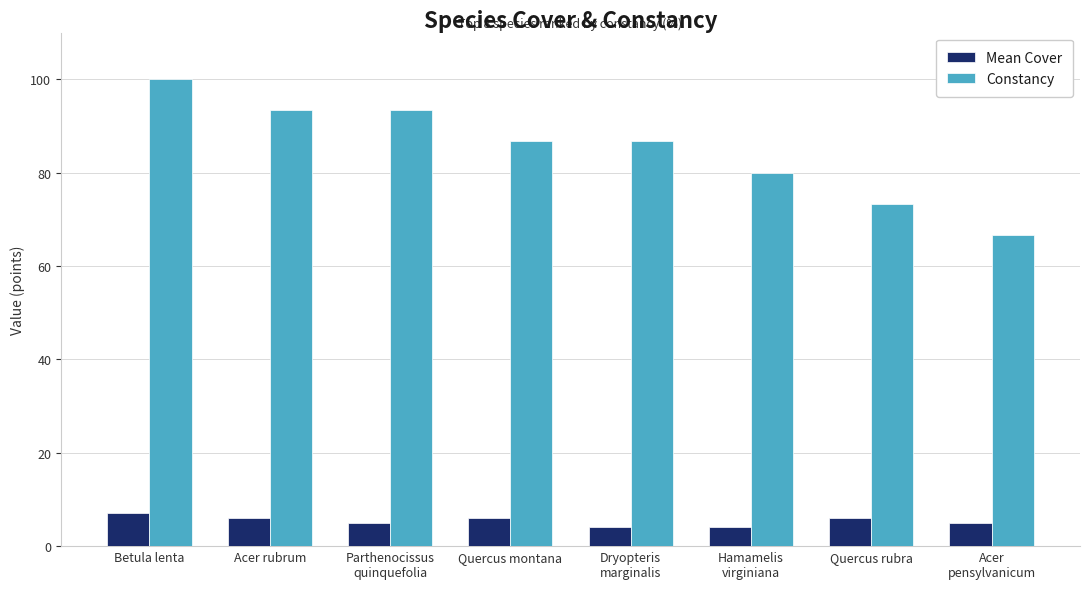

What is the label of the 8th bar from the left?

Acer
pensylvanicum